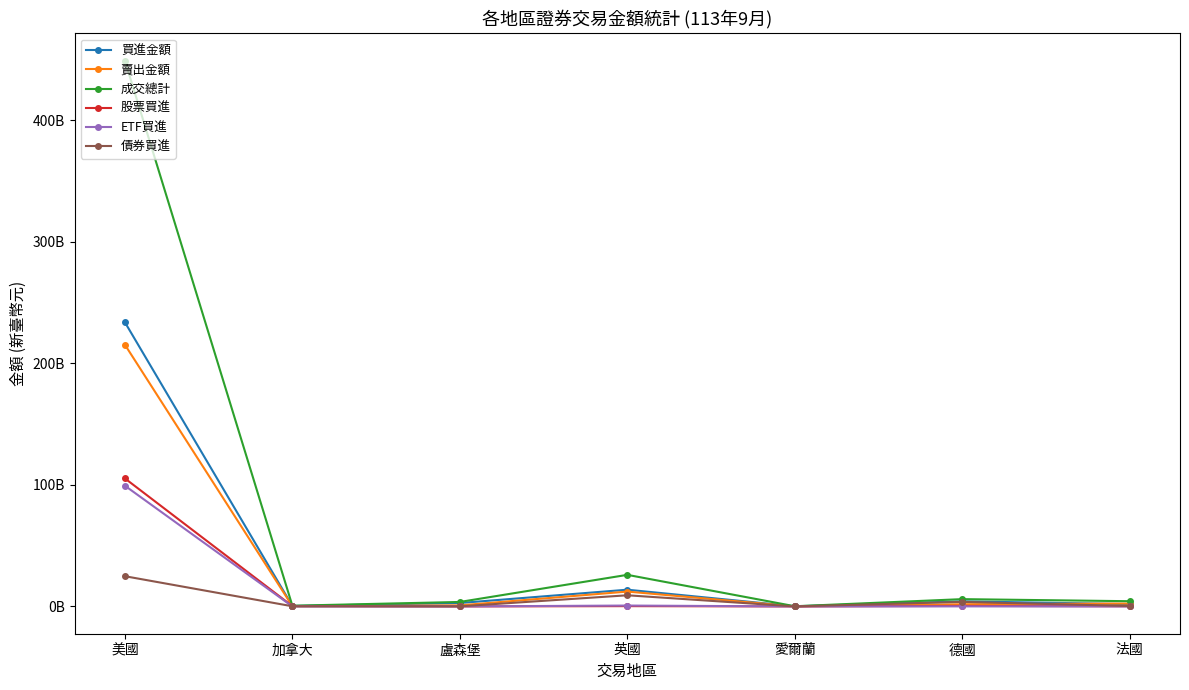

Which series has the widest spread of values?

成交總計